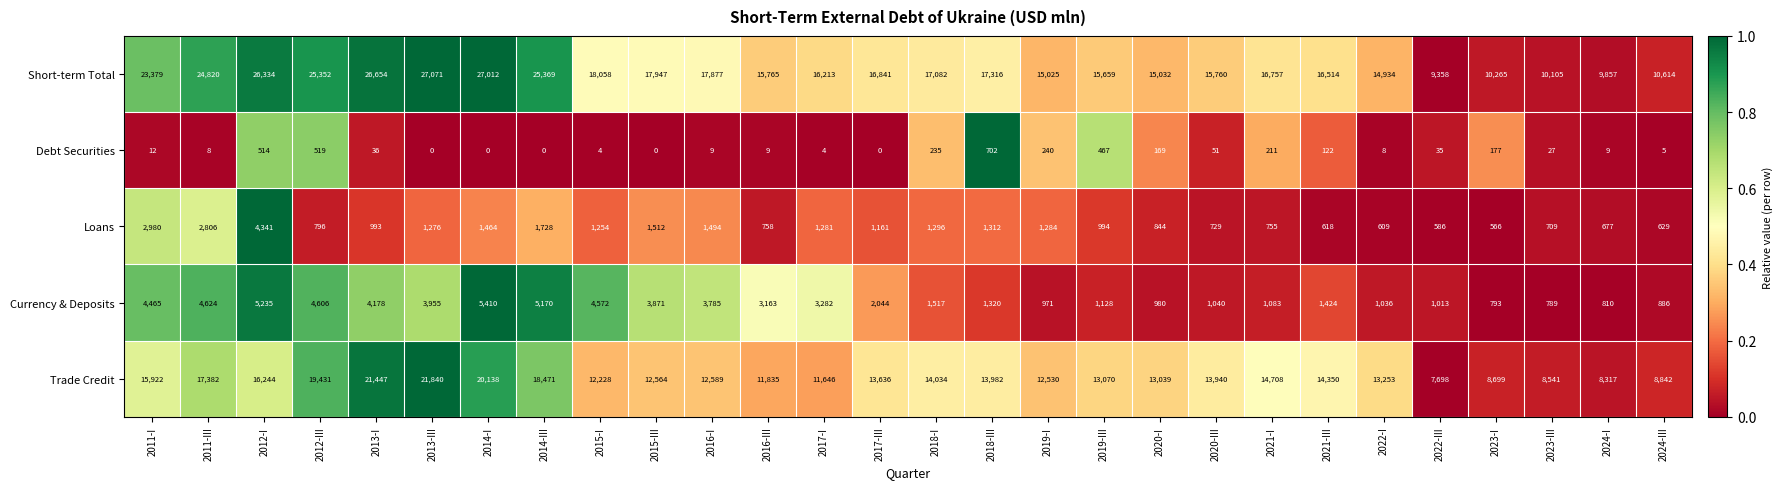

Which series has the largest range (max minus min)?

Short-term Total